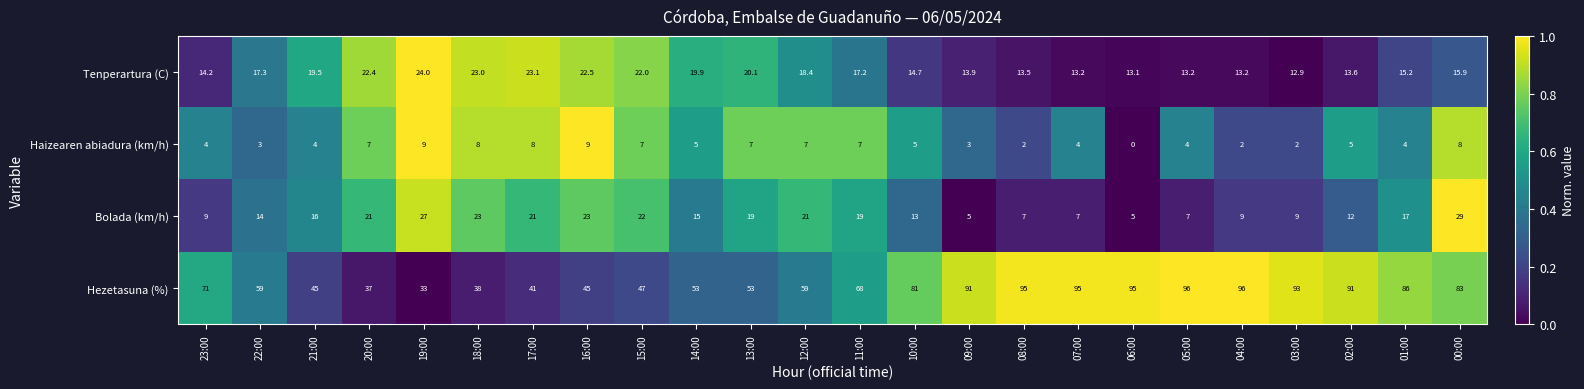

Between 09:00 and 00:00, which series saw the biggest shift?

Bolada (km/h)